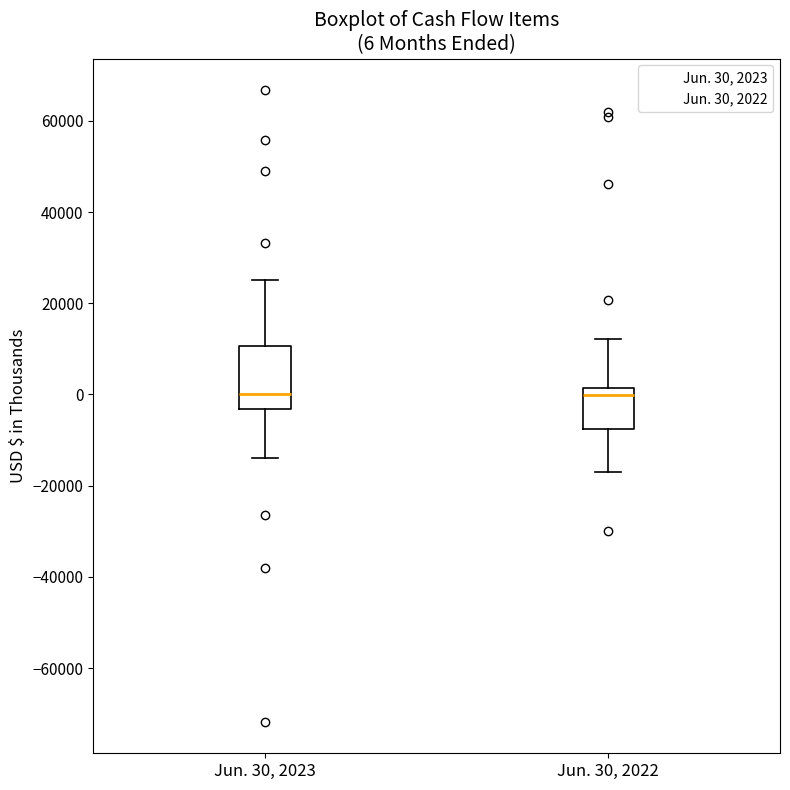

Comparing the boxes themselves (not the whiskers), which one is the tallest?

Jun. 30, 2023